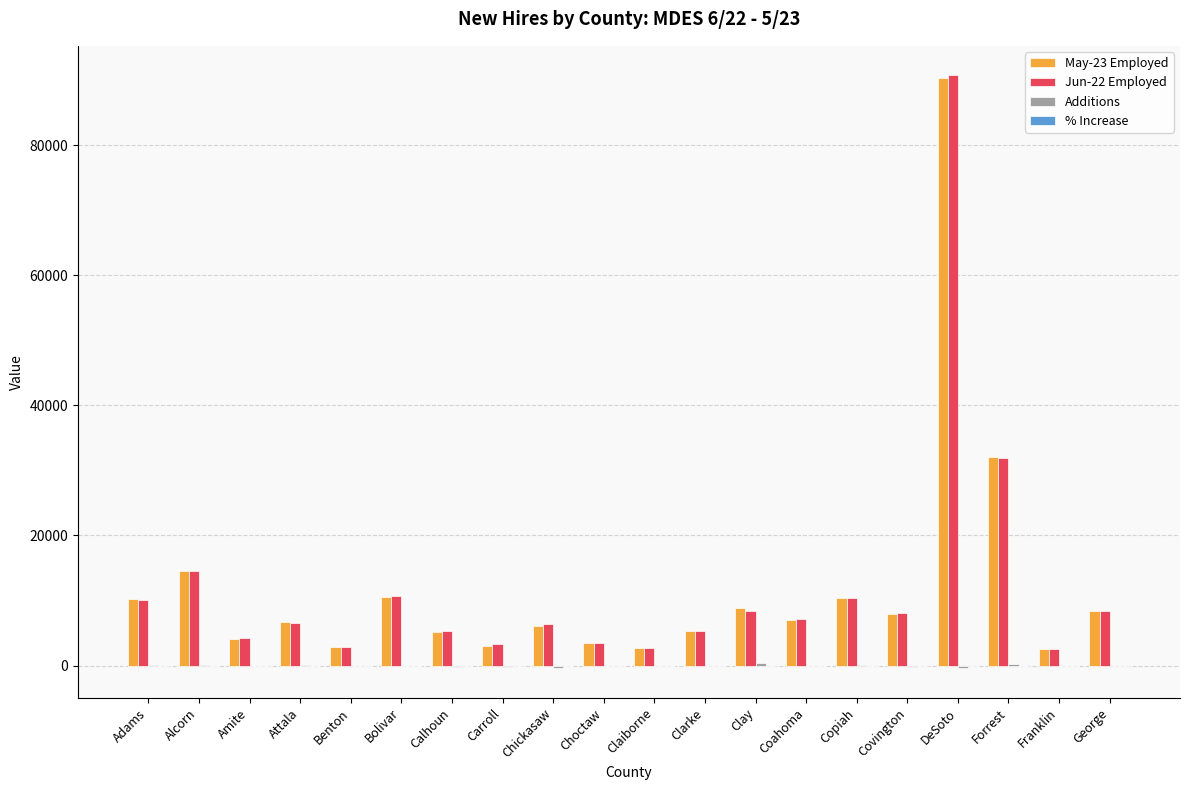

What is the maximum value shown in the chart?

90690.0